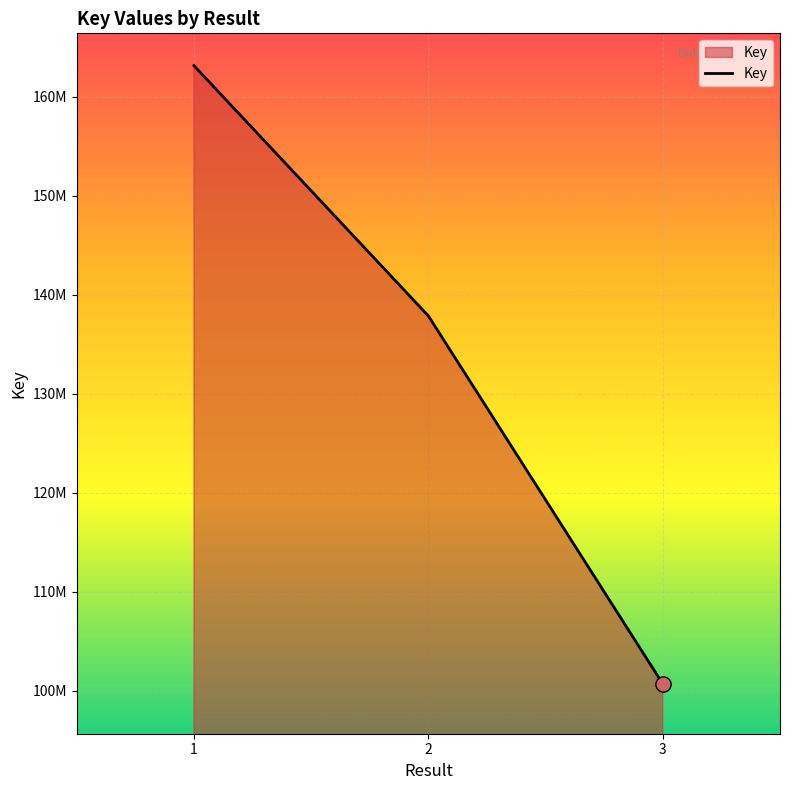

Which has a higher value, 1 or 2?

1